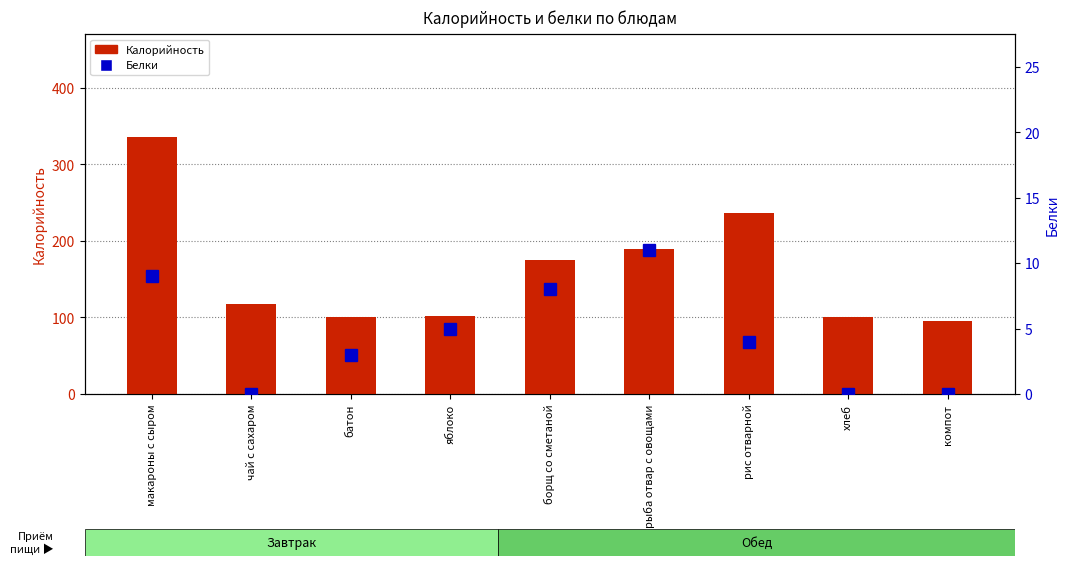

The Белки series shows 9 at яблоко. True or false?

False